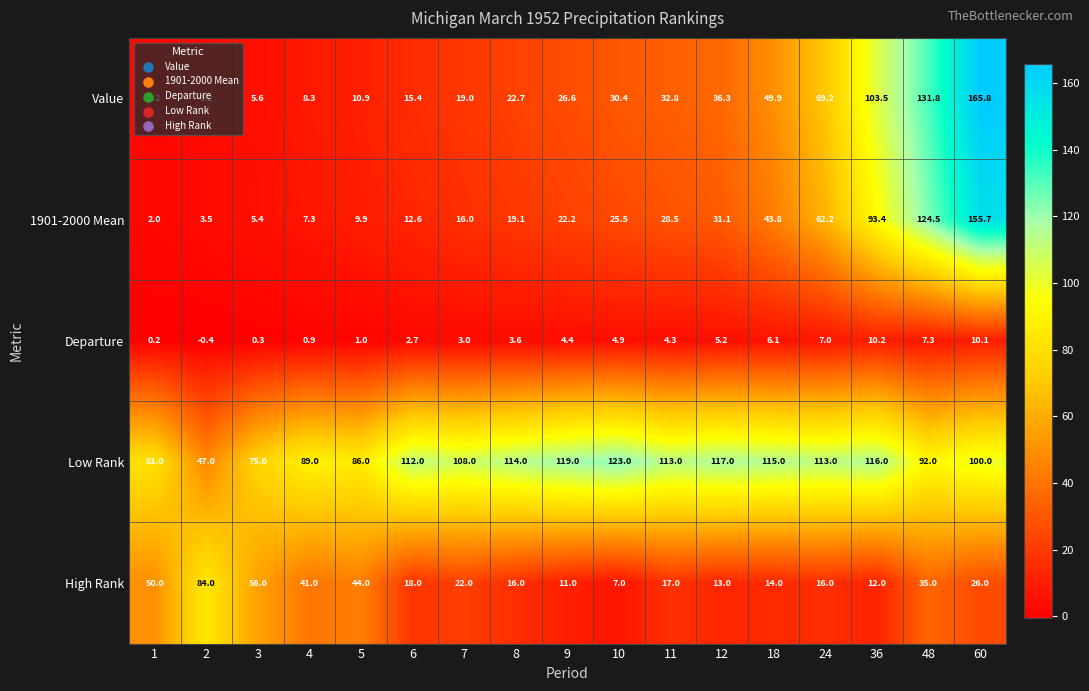

At how many categories does at least one series exceed 152?

1